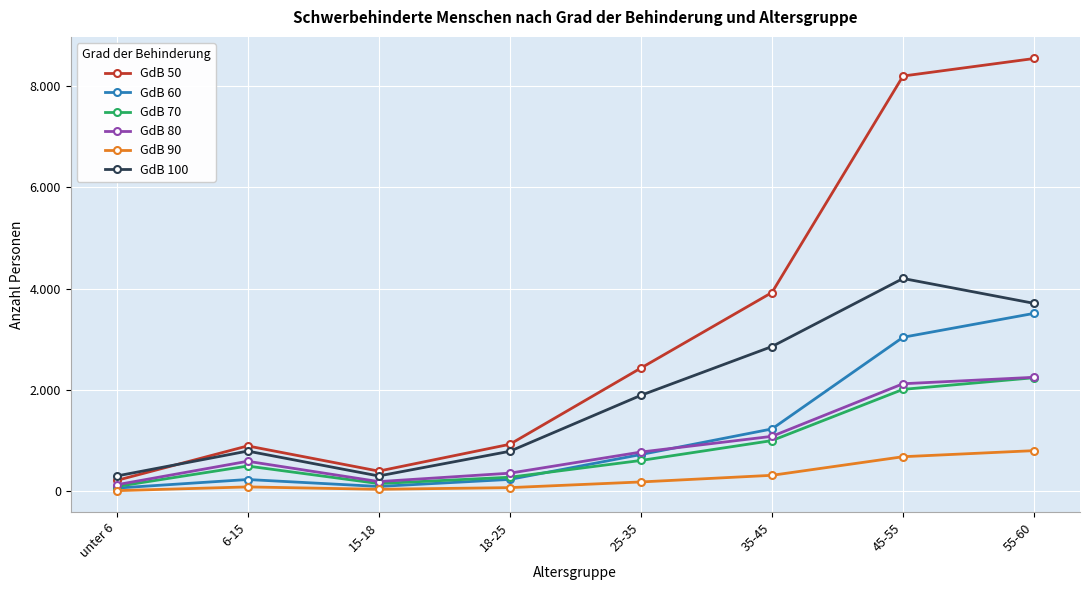

Reading left to right, transcribe all the data shown in this chart.

GdB 50: 216	898	401	930	2434	3925	8197	8543
GdB 60: 66	235	98	237	728	1233	3042	3514
GdB 70: 97	501	155	280	611	1003	2014	2244
GdB 80: 131	595	194	360	777	1087	2125	2252
GdB 90: 15	89	42	75	187	318	685	805
GdB 100: 304	796	305	792	1896	2859	4202	3711